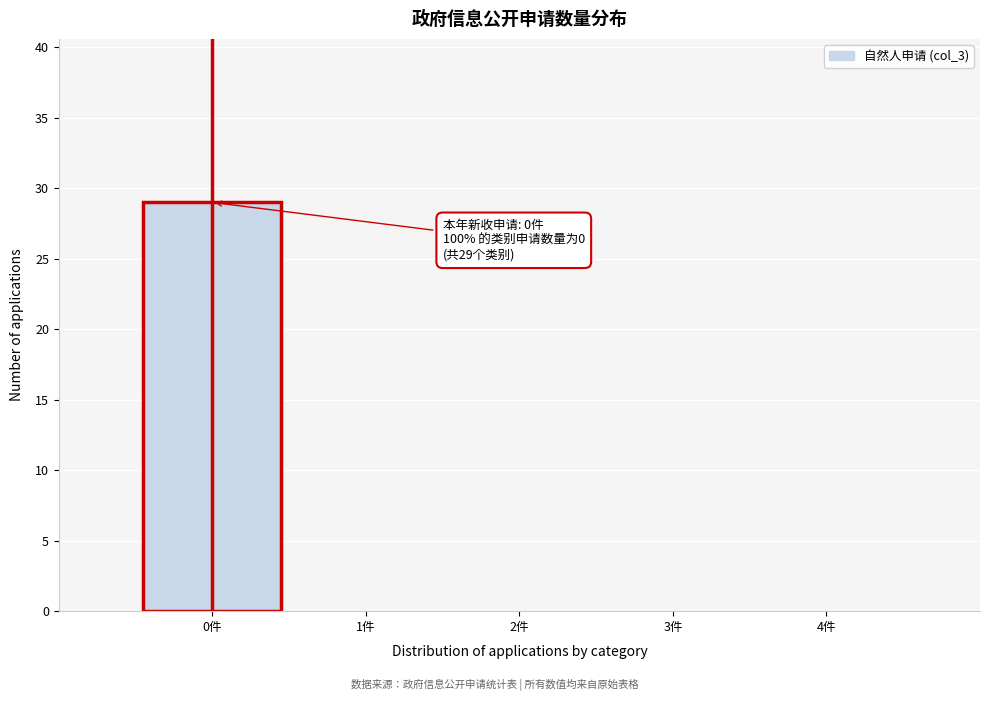

Which range on the x-axis has the tallest bar?

-0.5 to 0.5